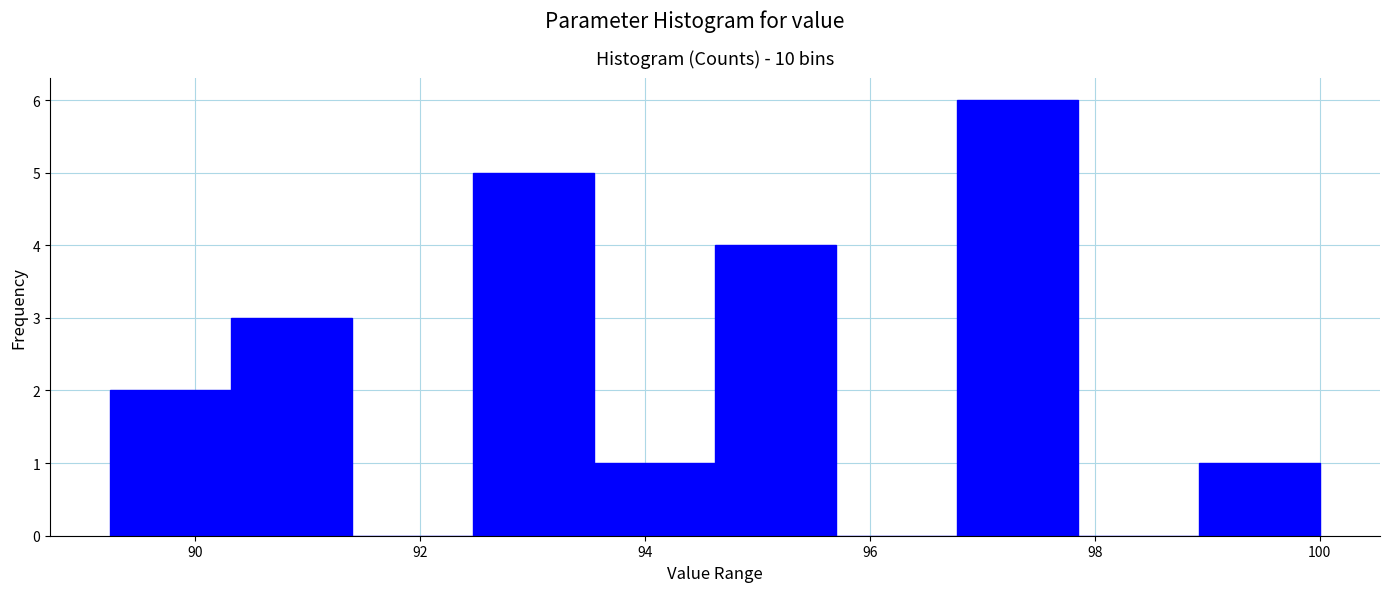

What is the height of the bar covering 89.2 to 90.4 on the x-axis? Neither the bar edges nor the heights are printed on the chart, so give them approximately, as read against the axes.

2